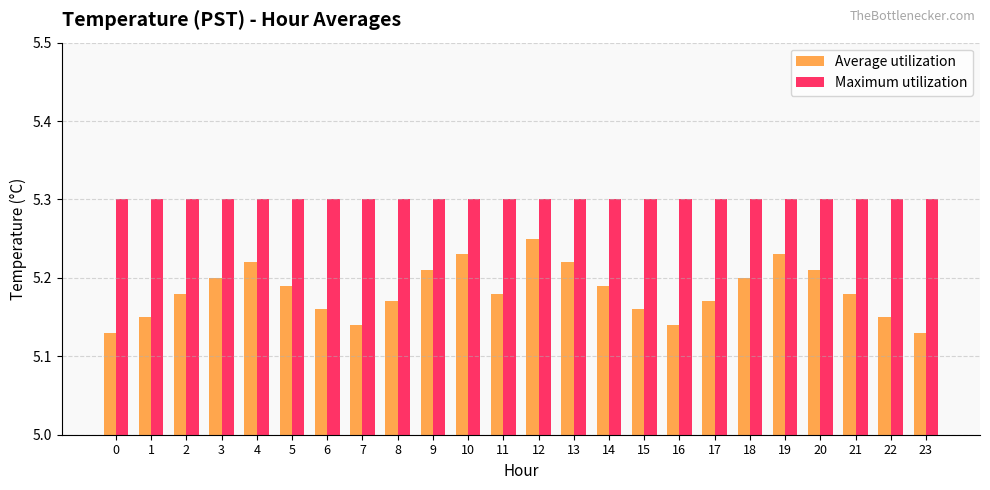

Does the chart contain any negative values?

No